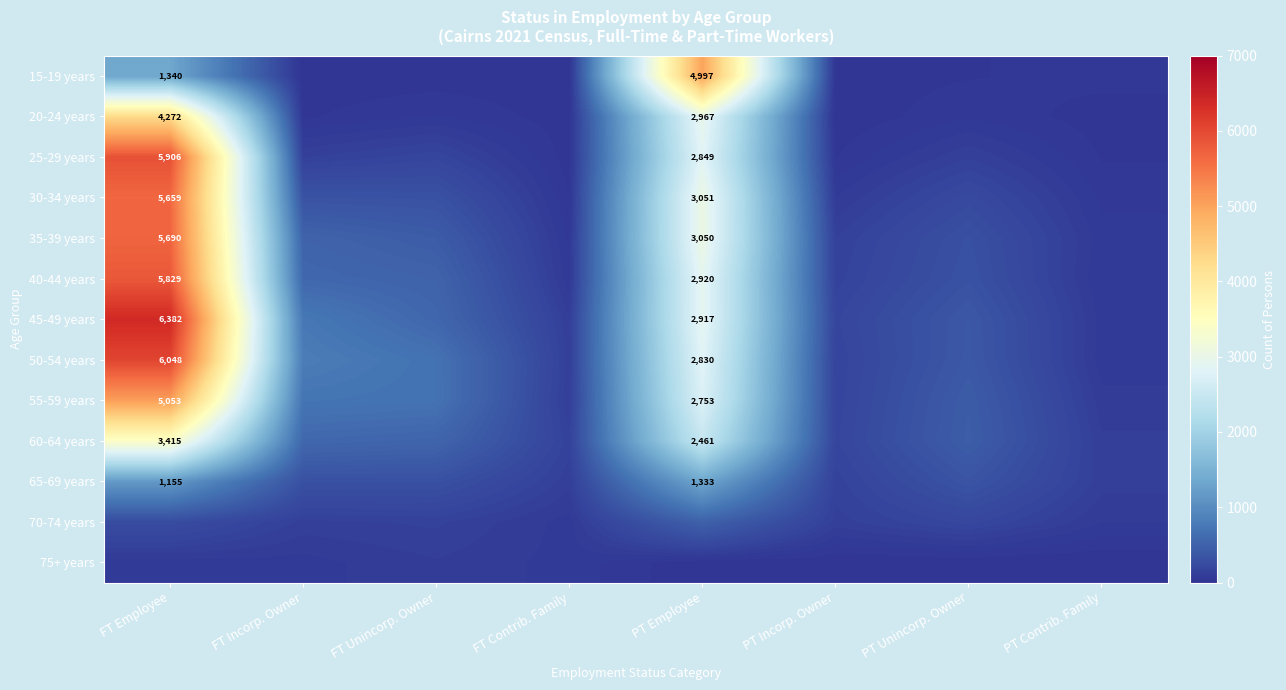

How many data points does each series have?

8